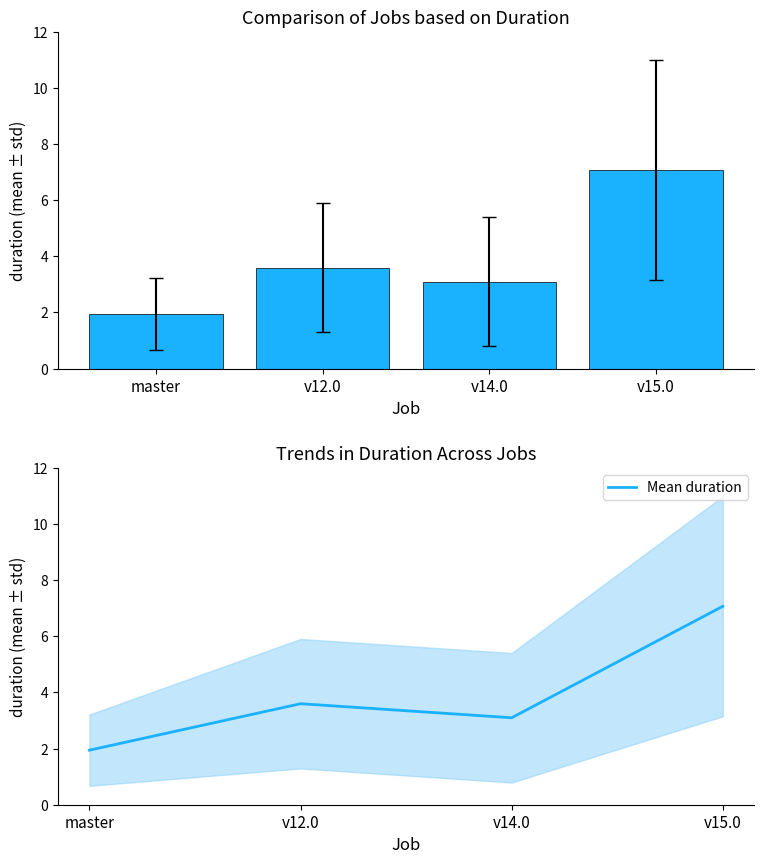

Which series has the largest range (max minus min)?

duration_mean